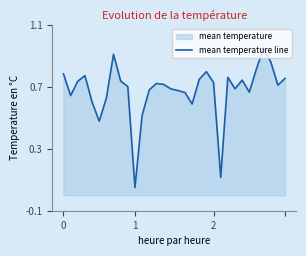

What is the minimum value shown in the chart?

0.1